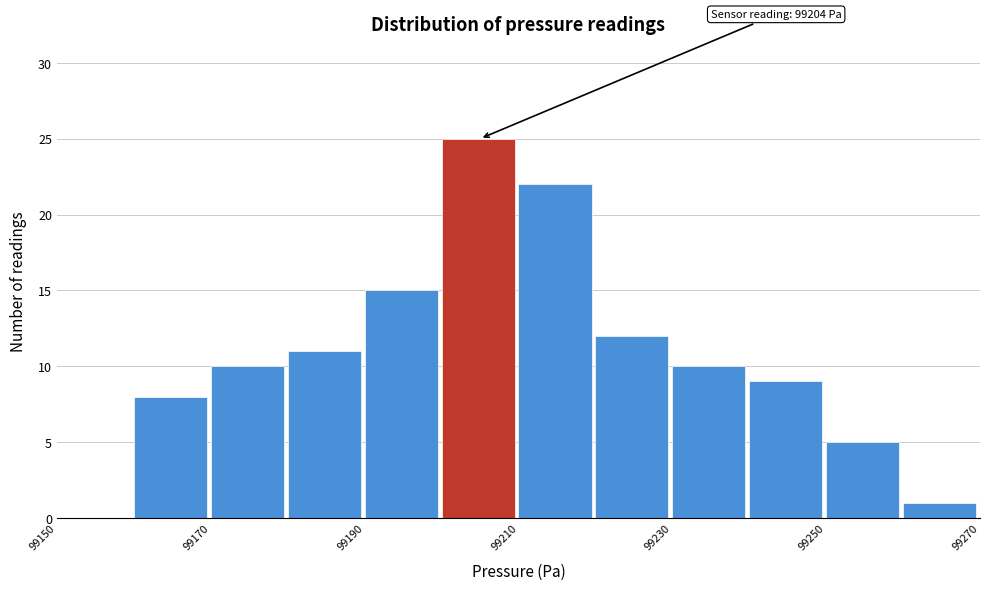

Which range on the x-axis has the tallest bar?

99200 to 99210